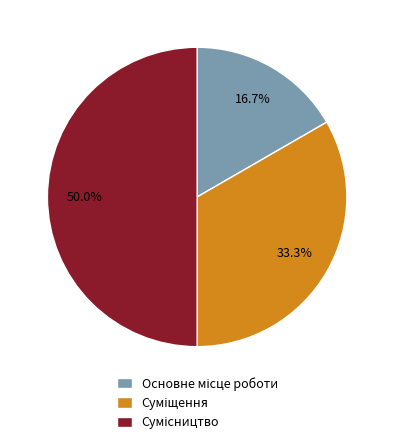

To the nearest percent, what portion does Суміщення represent?

33%